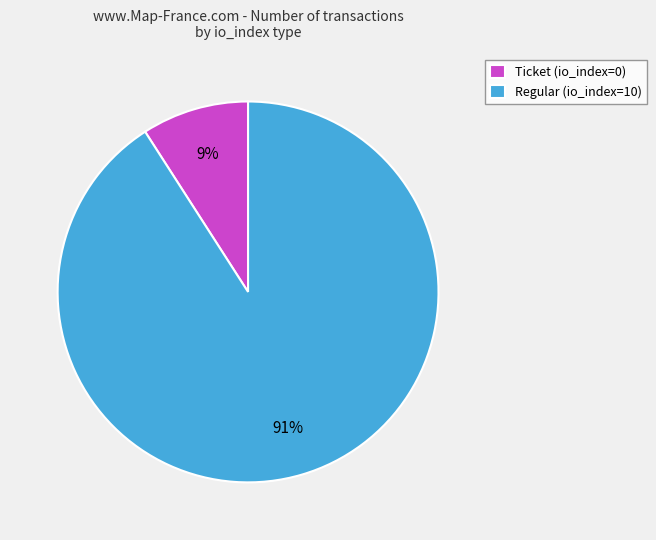

How many slices are in this pie chart?

2